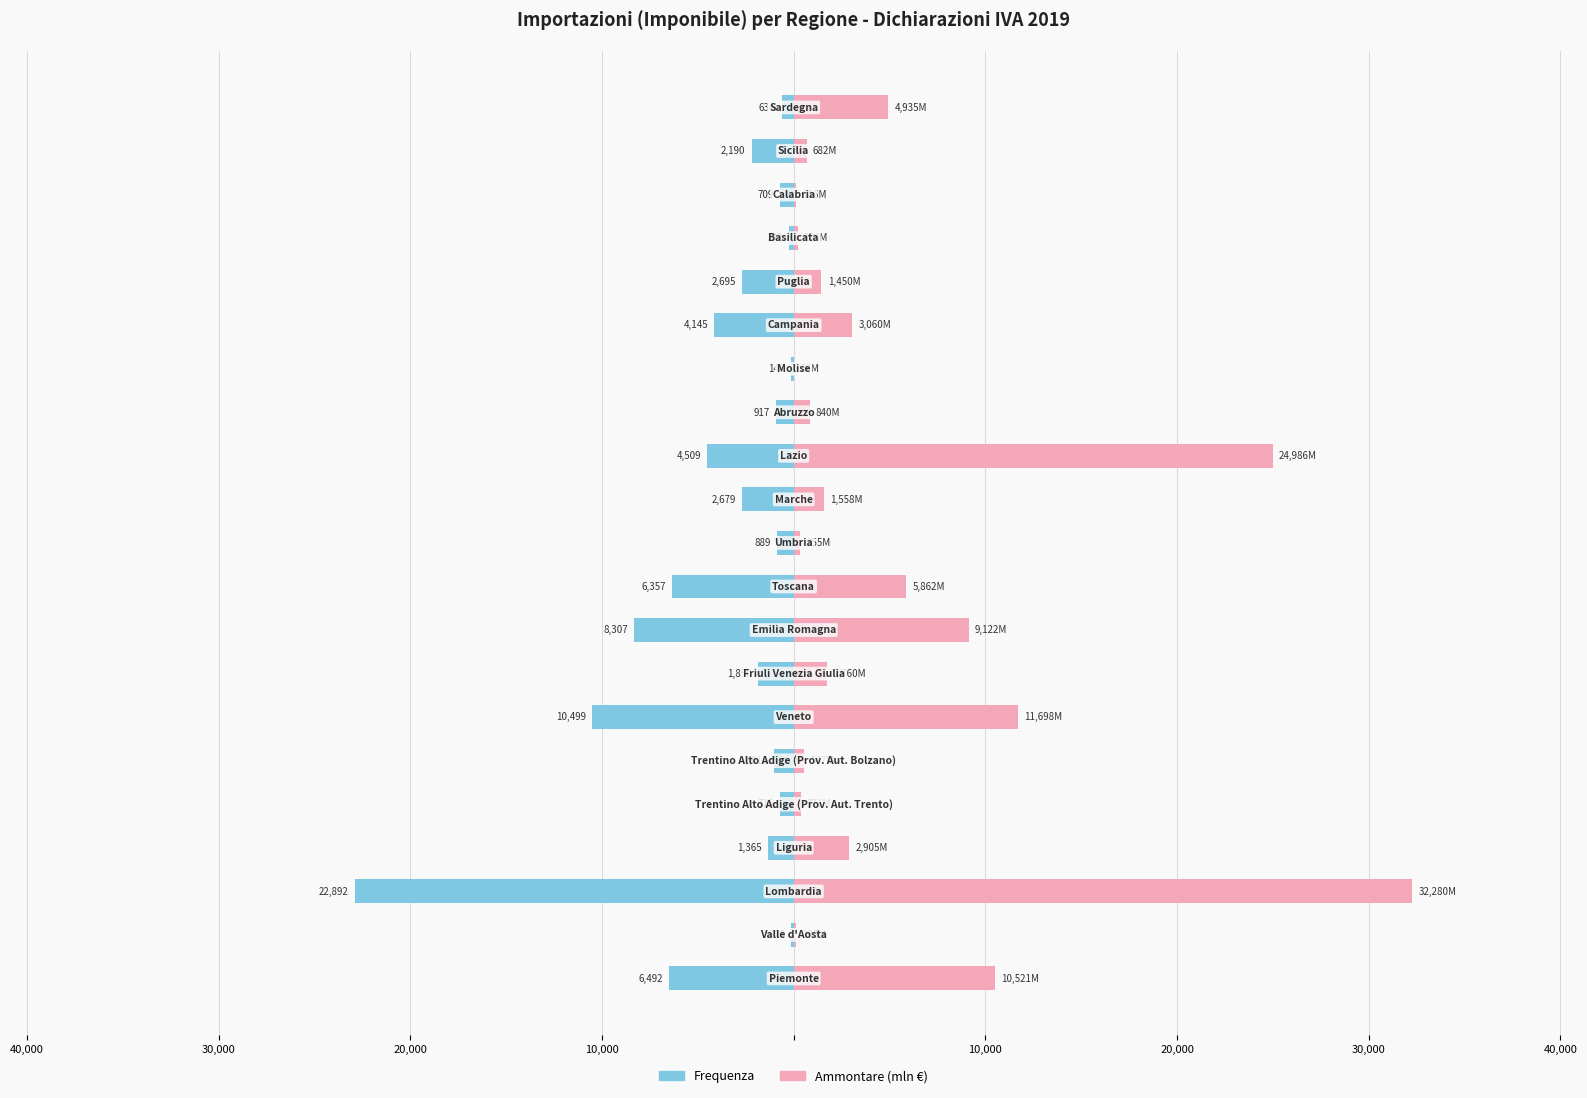

What is the lowest value of the Frequenza series?

-22892.0